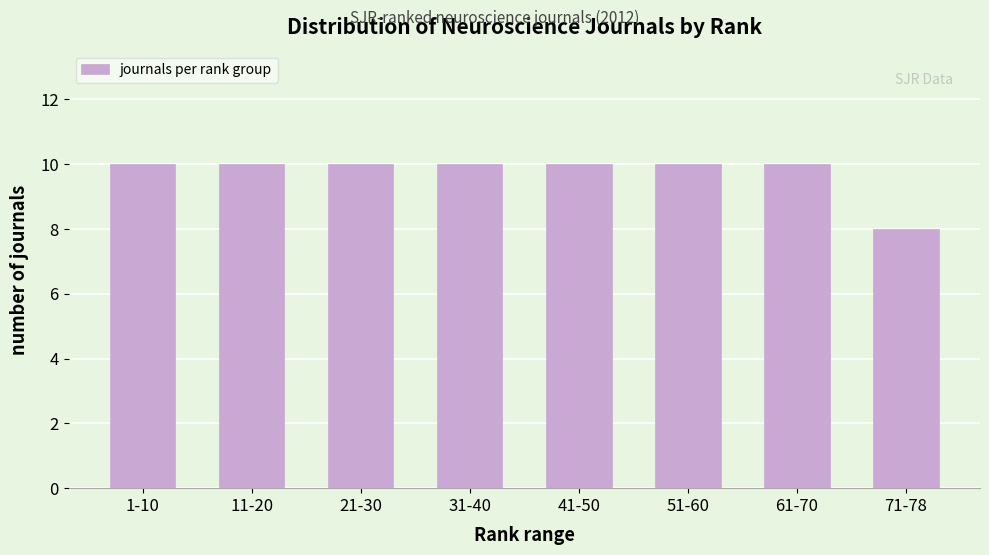

Reading left to right, list all the values displayed in this chart.

1-10=10	11-20=10	21-30=10	31-40=10	41-50=10	51-60=10	61-70=10	71-78=8